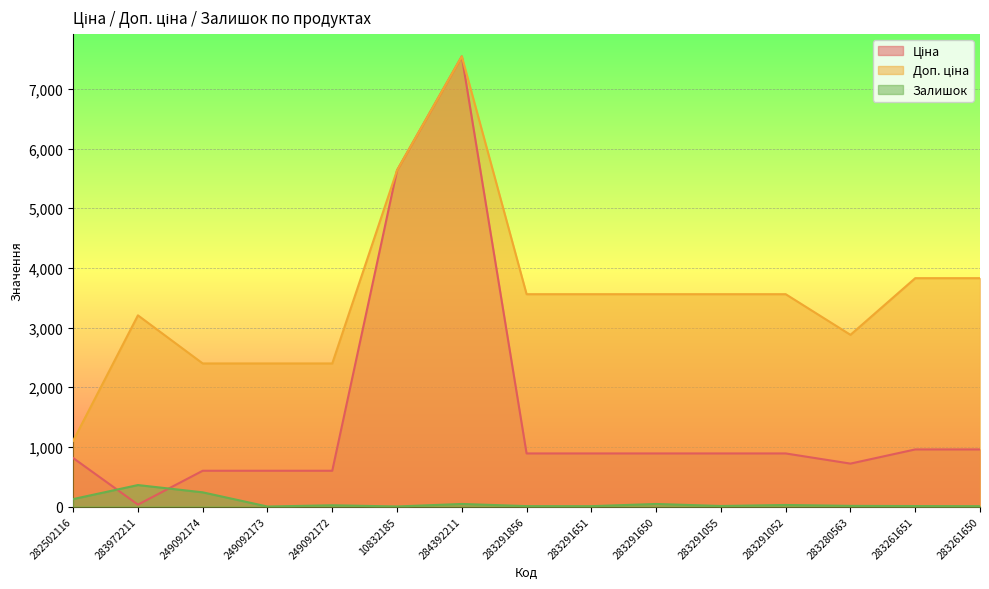

Which series changed the most between 249092172 and 283280563?

Доп. ціна